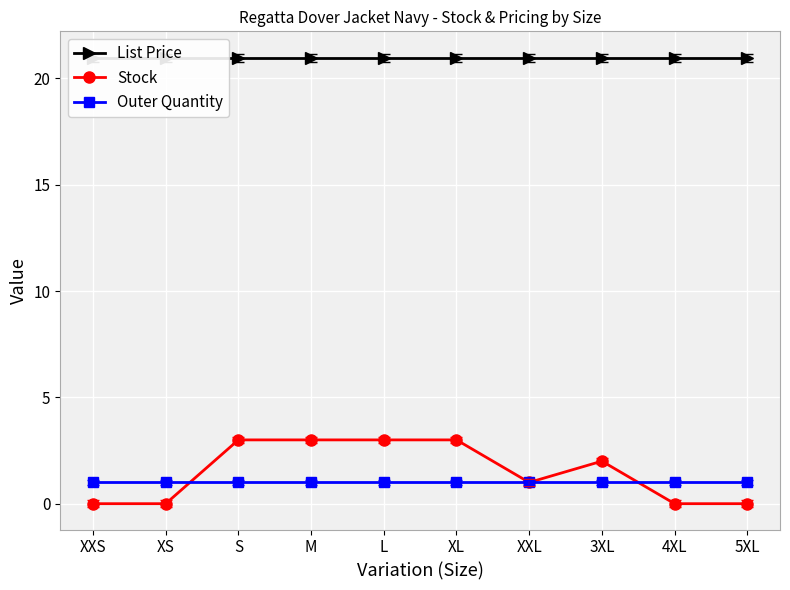

True or false: Outer Quantity has more than 0 points higher than both neighbors.

False